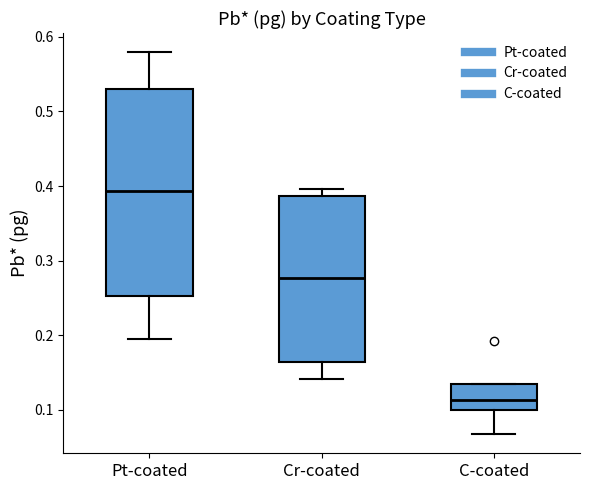

Which box has the highest median line?

Pt-coated